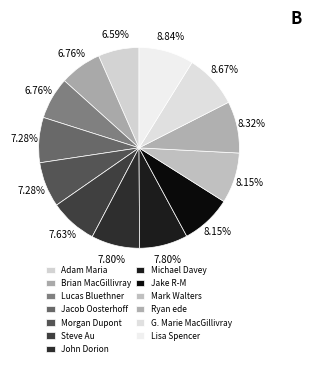

Between Morgan Dupont and Ryan ede, which is larger?

Ryan ede